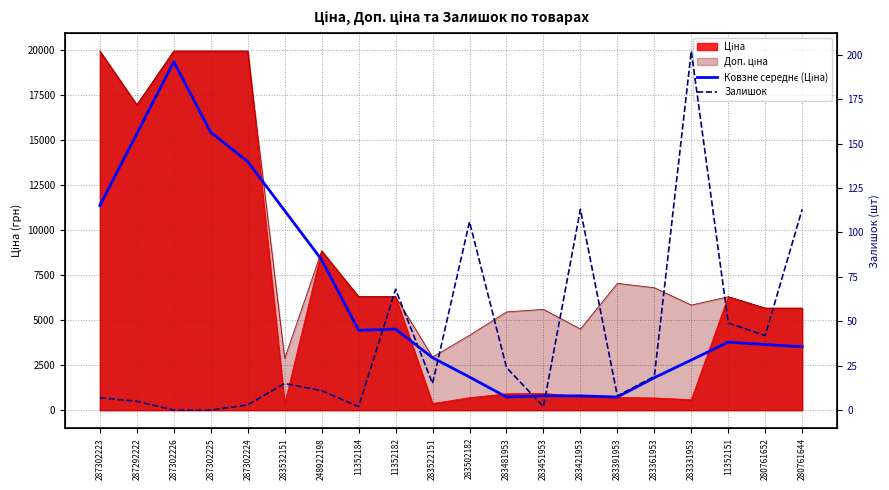

What position from the left is 283502182?

11